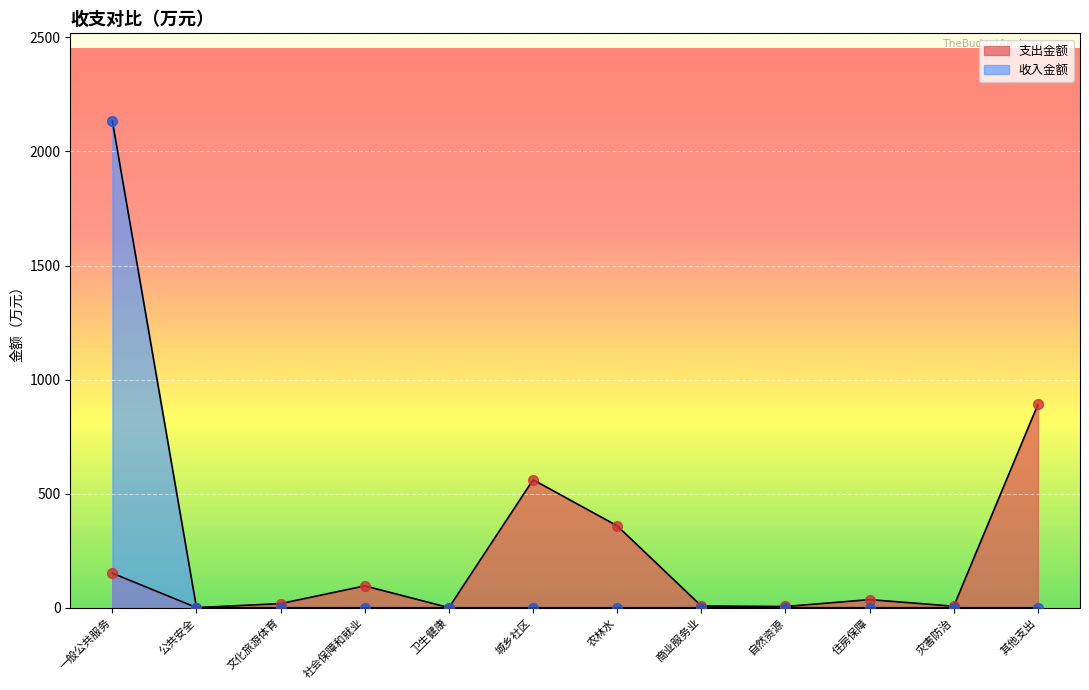

Between 城乡社区 and 一般公共服务, which is larger?

城乡社区